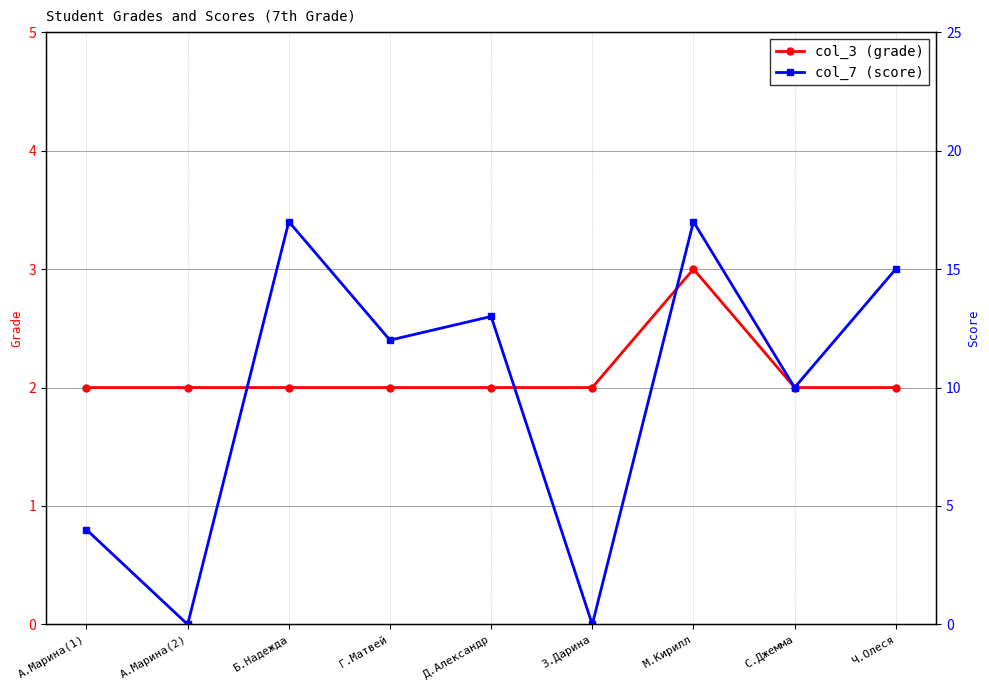

Where is the first local maximum for col_3 (grade)?

М.Кирилл